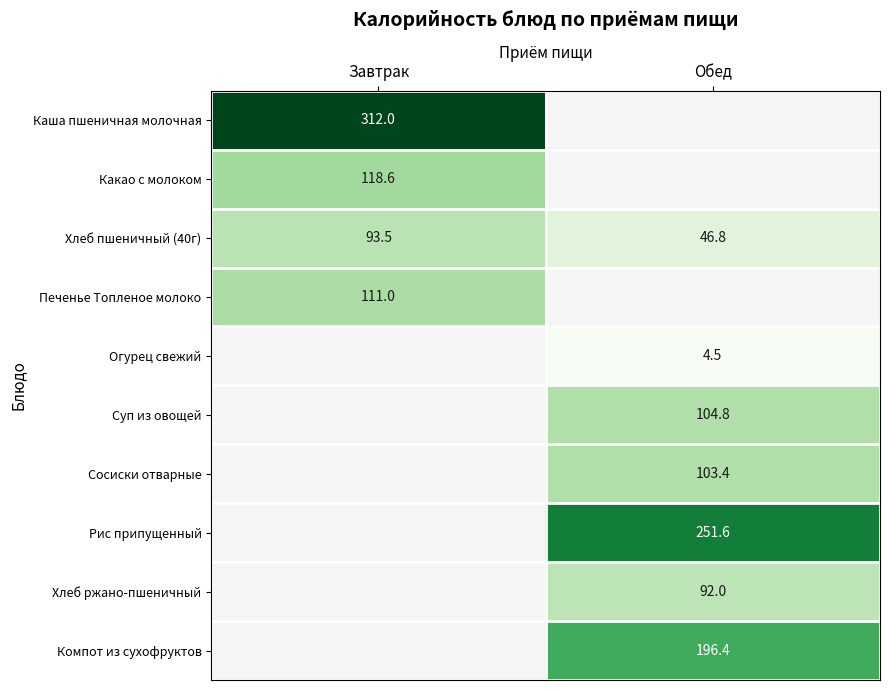

What is the minimum value for Хлеб пшеничный (40г)?

46.8